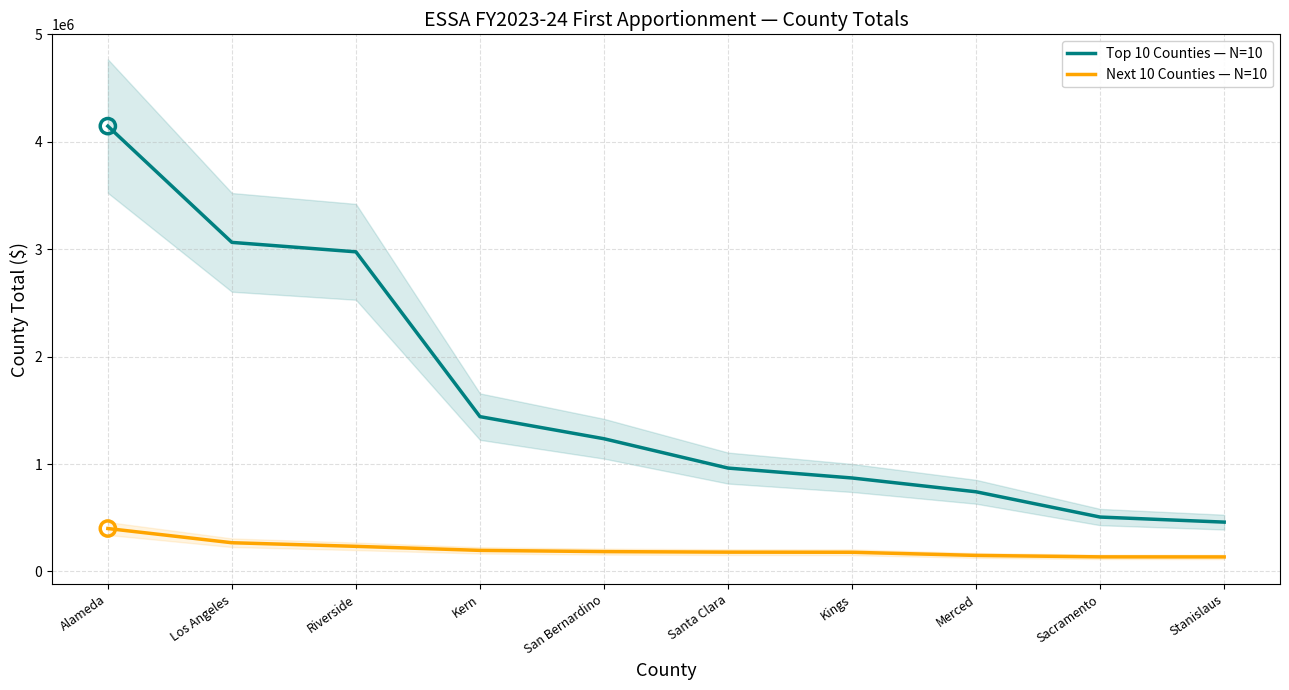

What is the total value across all series at Kings?

1048717